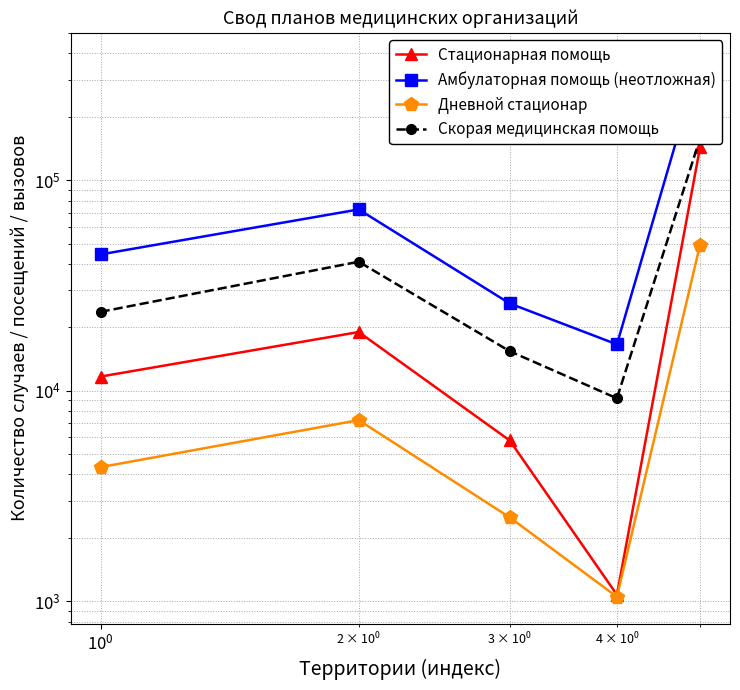

What is the average value of the Дневной стационар series?

12882